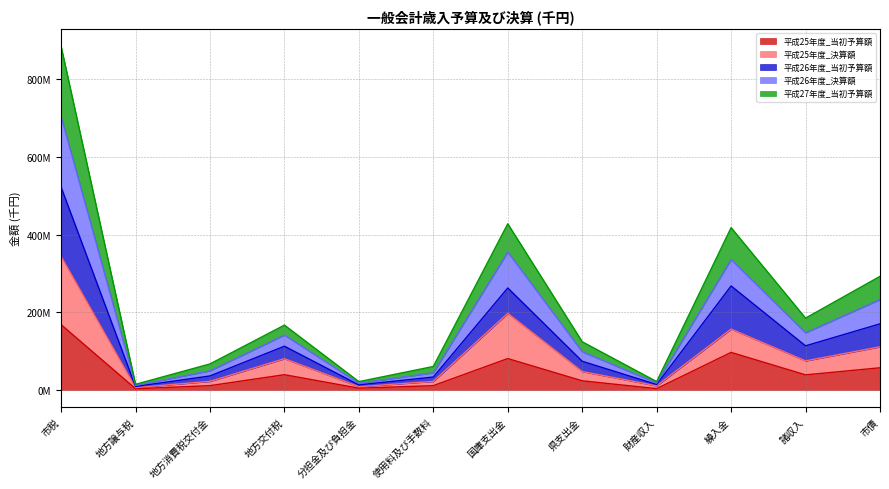

At which category is the sum across all series the highest?

市税